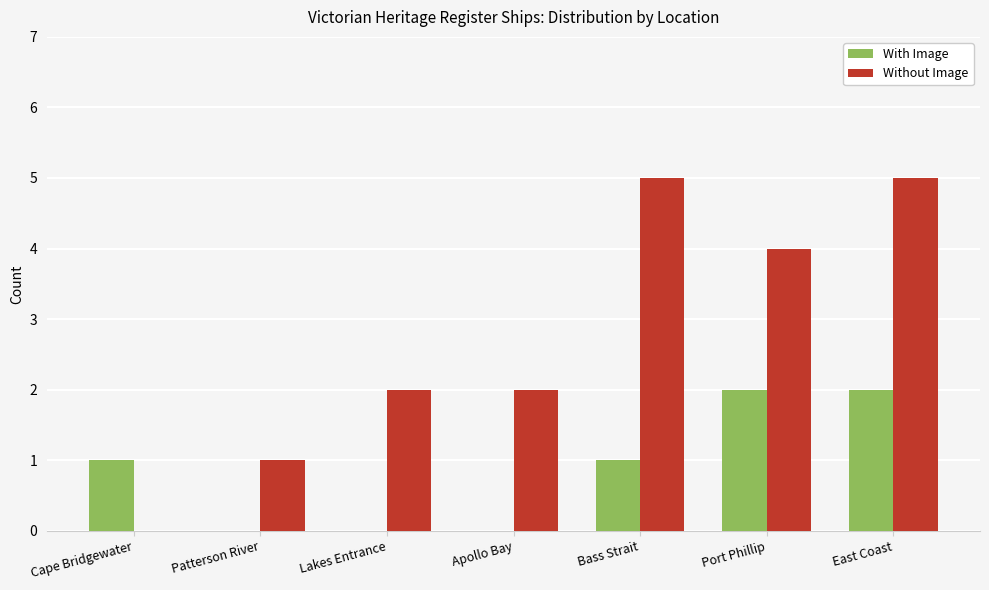

What is the sum of all With Image values?

6